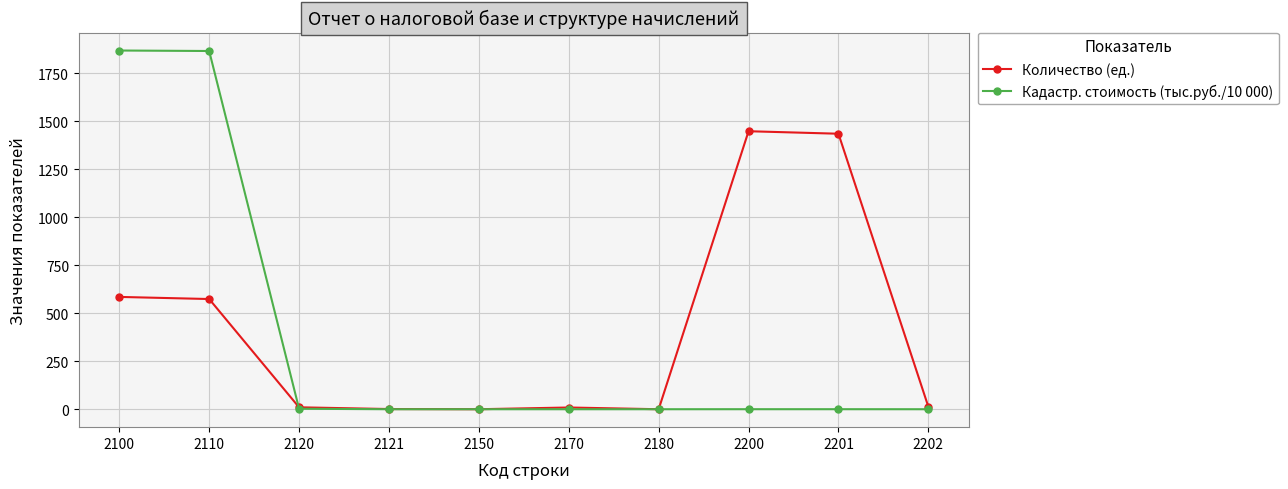

How many data points in Кадастр. стоимость (тыс.руб./10 000) are above 0?

8